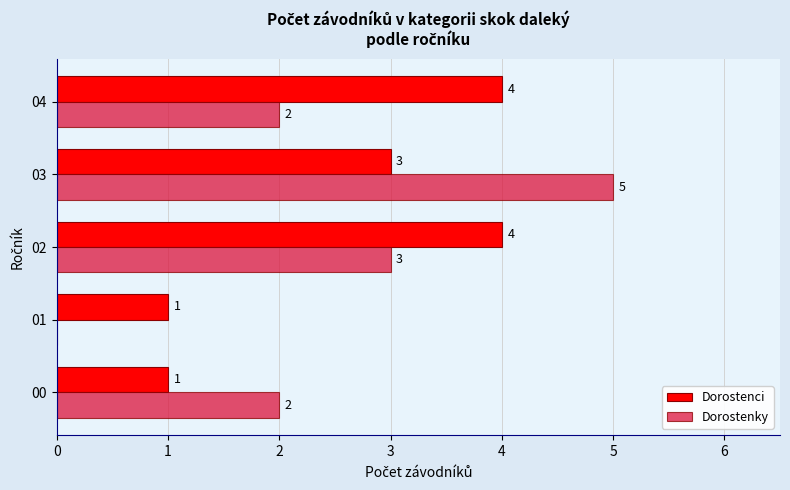

How many distinct data groups are displayed?

2